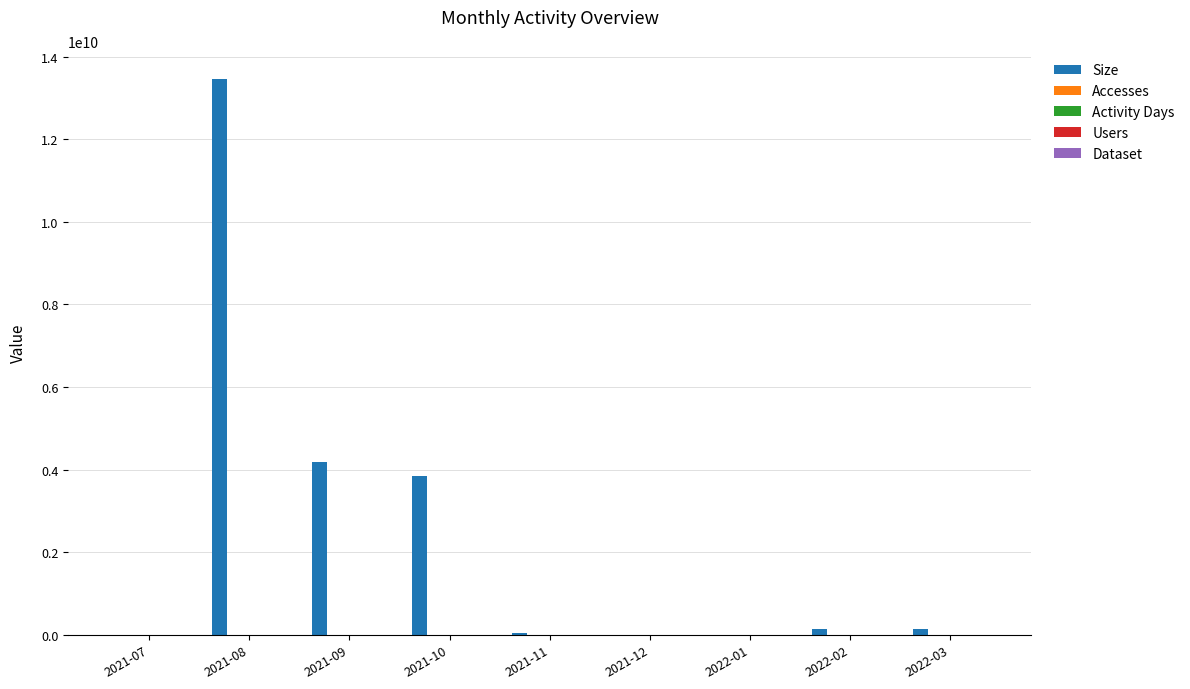

How many data points does each series have?

9